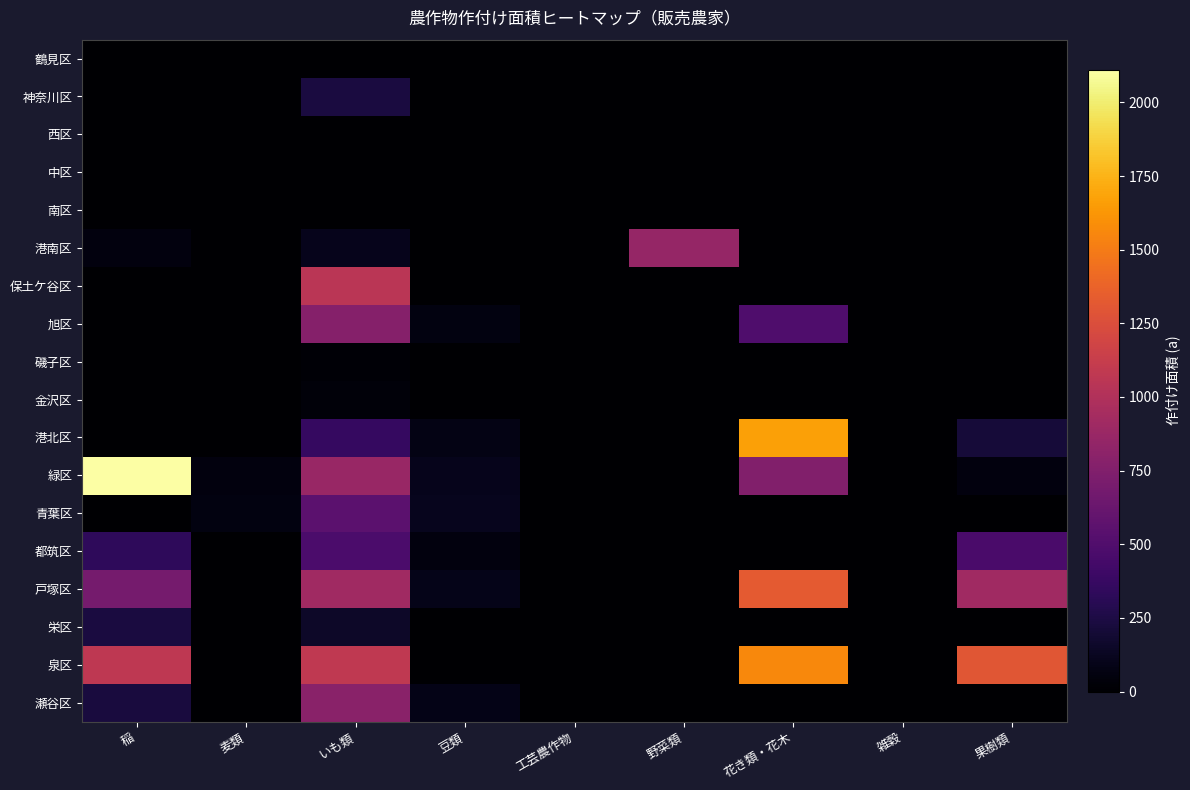

Rank the series by their maximum value, from lowest to highest.

鶴見区, 西区, 中区, 南区, 磯子区, 金沢区, 栄区, 神奈川区, 都筑区, 青葉区, 旭区, 瀬谷区, 港南区, 保土ケ谷区, 戸塚区, 泉区, 港北区, 緑区